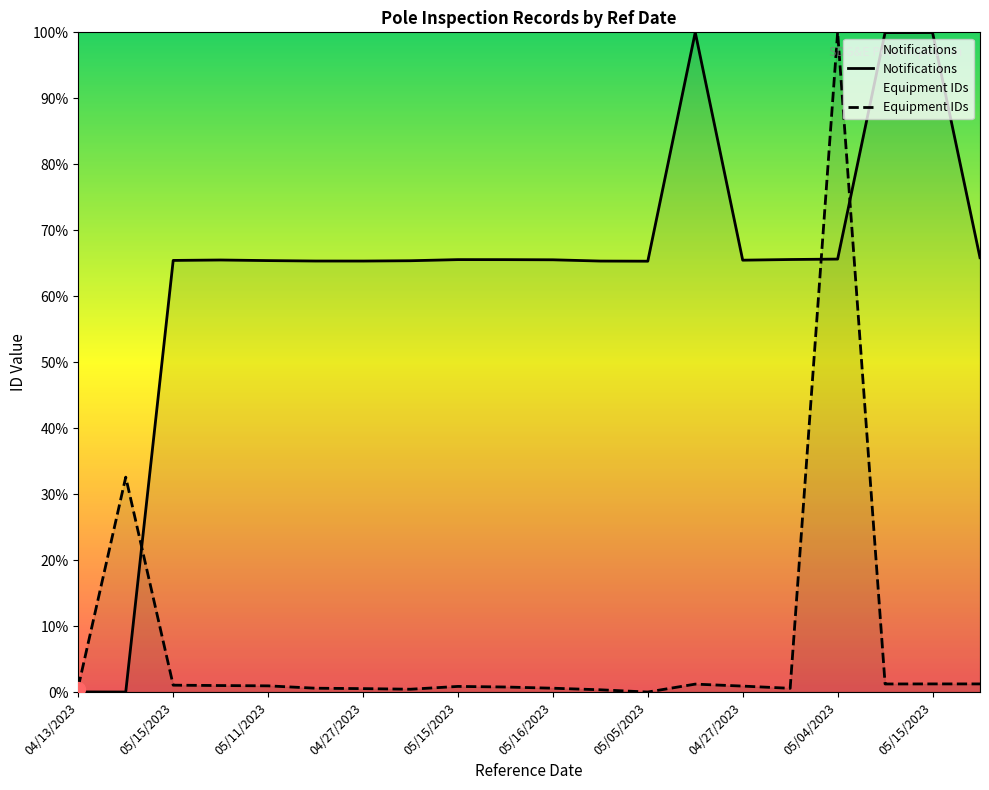

Which series reaches the minimum Y coordinate?

Notifications